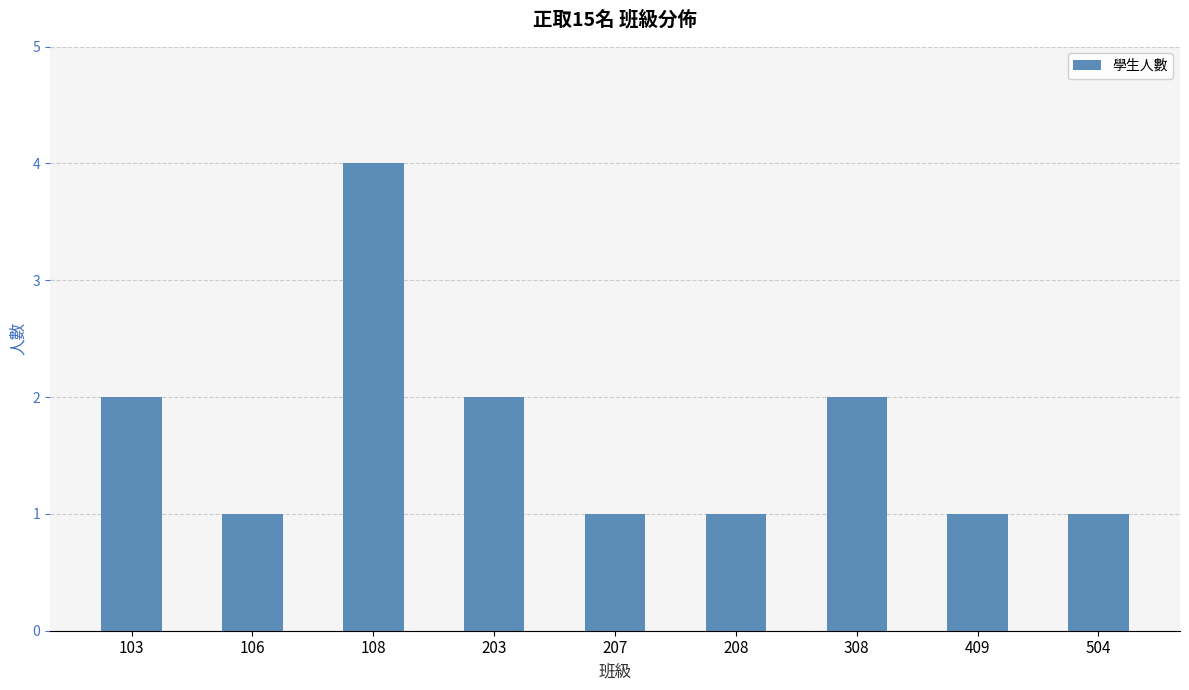

What is the maximum value shown in the chart?

4